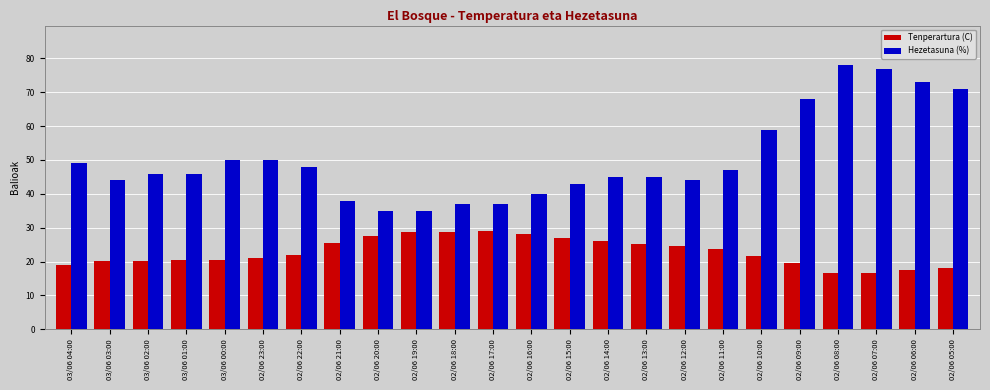

What is the difference between the maximum and minimum values in the Hezetasuna (%) series?

43.0